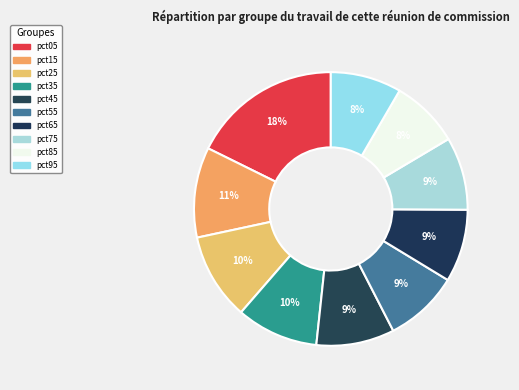

Which slice is the smallest?

pct85